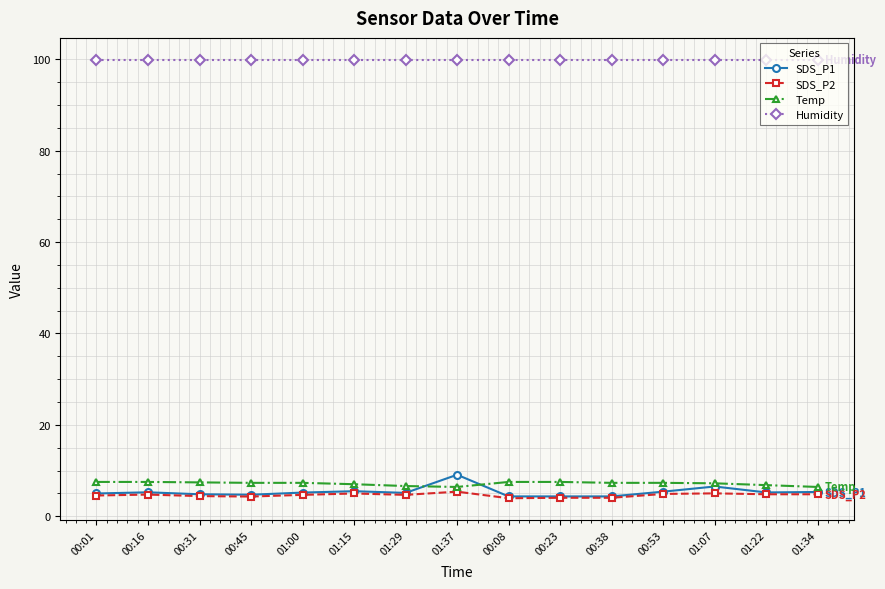

What is the difference between the maximum and minimum values in the SDS_P1 series?

4.7